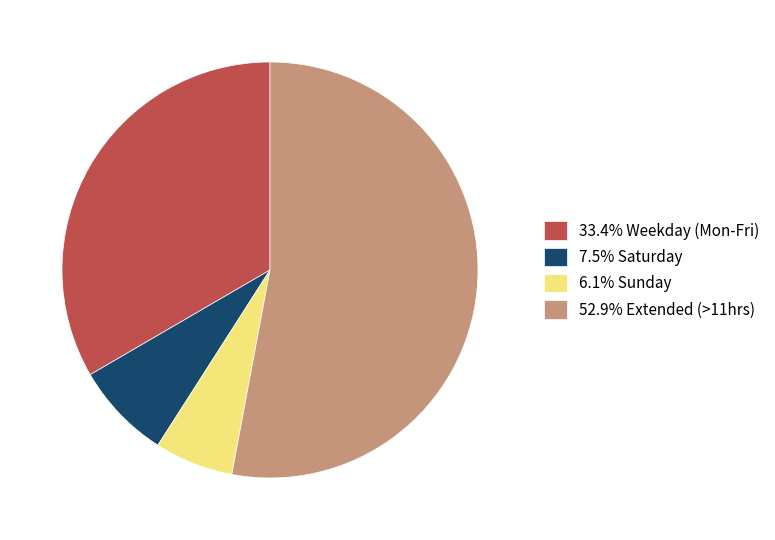

Does any single category account for the majority?

Yes